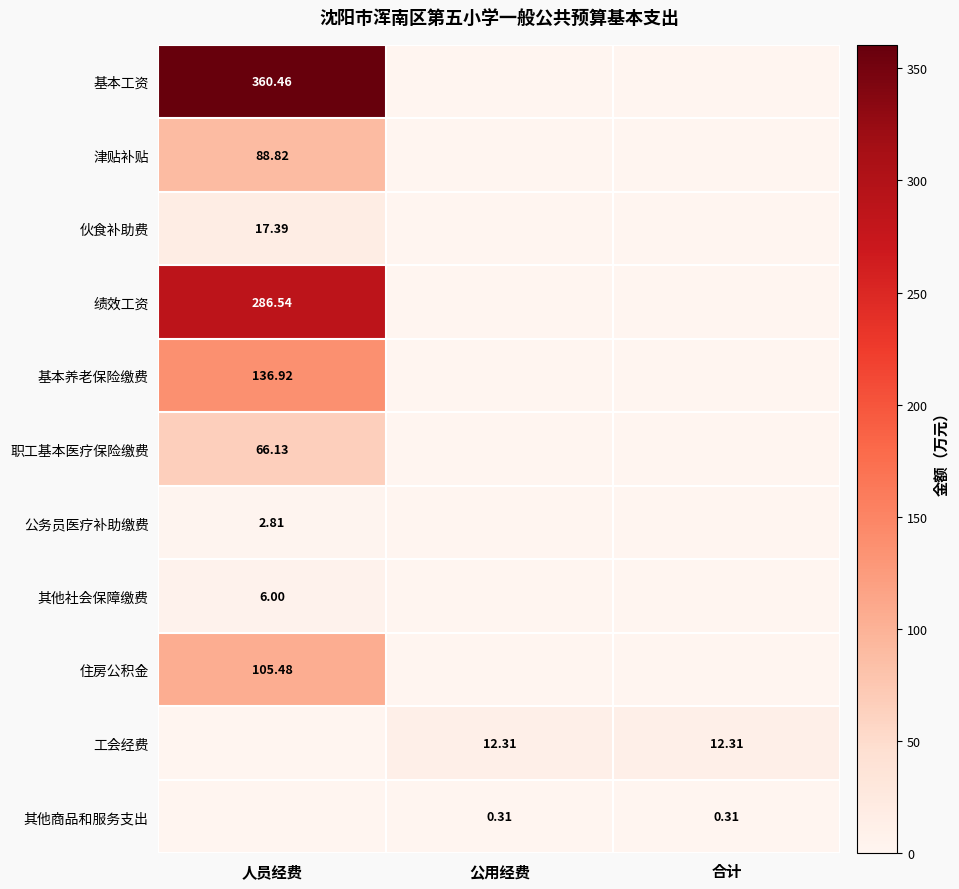

Which series has the largest range (max minus min)?

基本工资